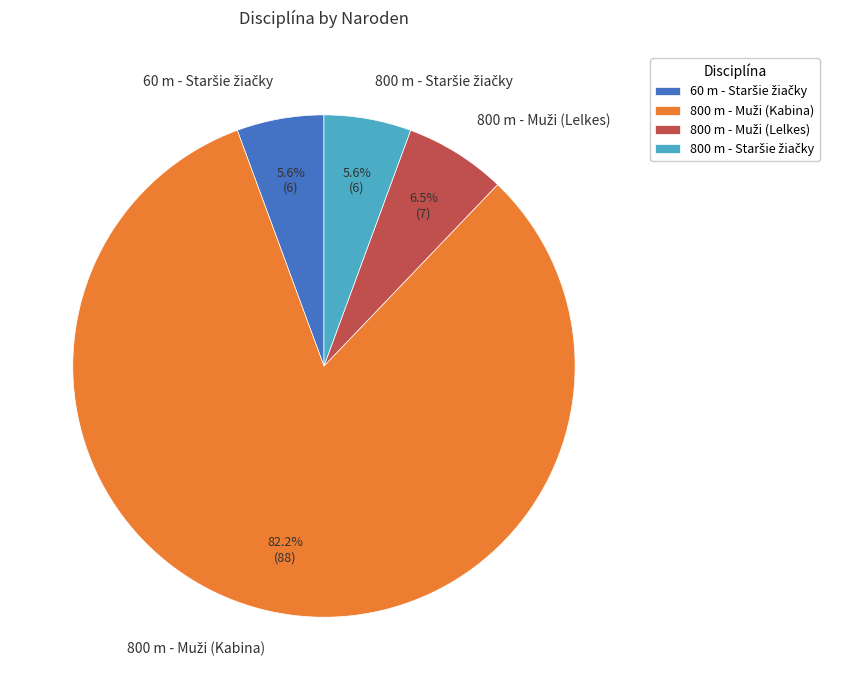

Does any single category account for the majority?

Yes